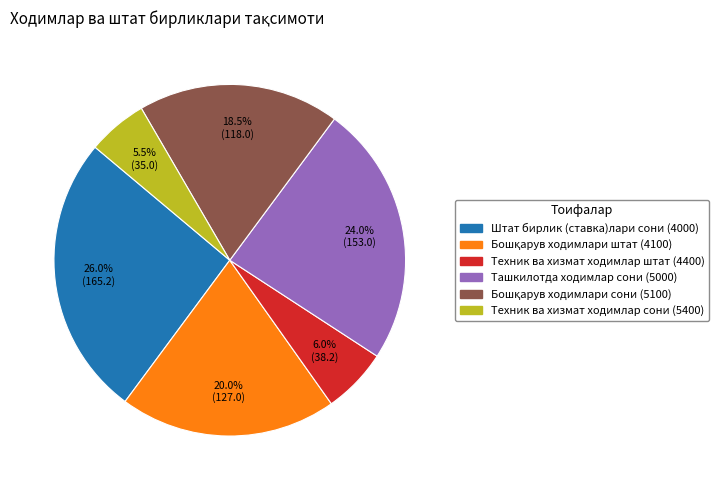

Which slice is the largest?

Штат бирлик (ставка)лари сони (4000)